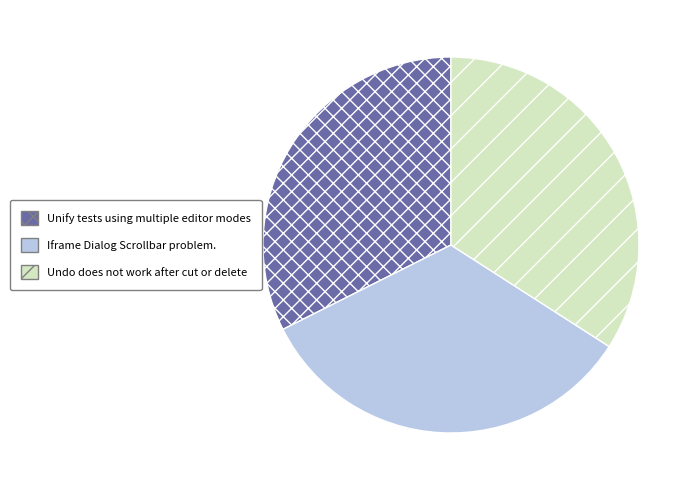

Do Iframe Dialog Scrollbar problem. and Unify tests using multiple editor modes together represent more than half of the pie?

Yes